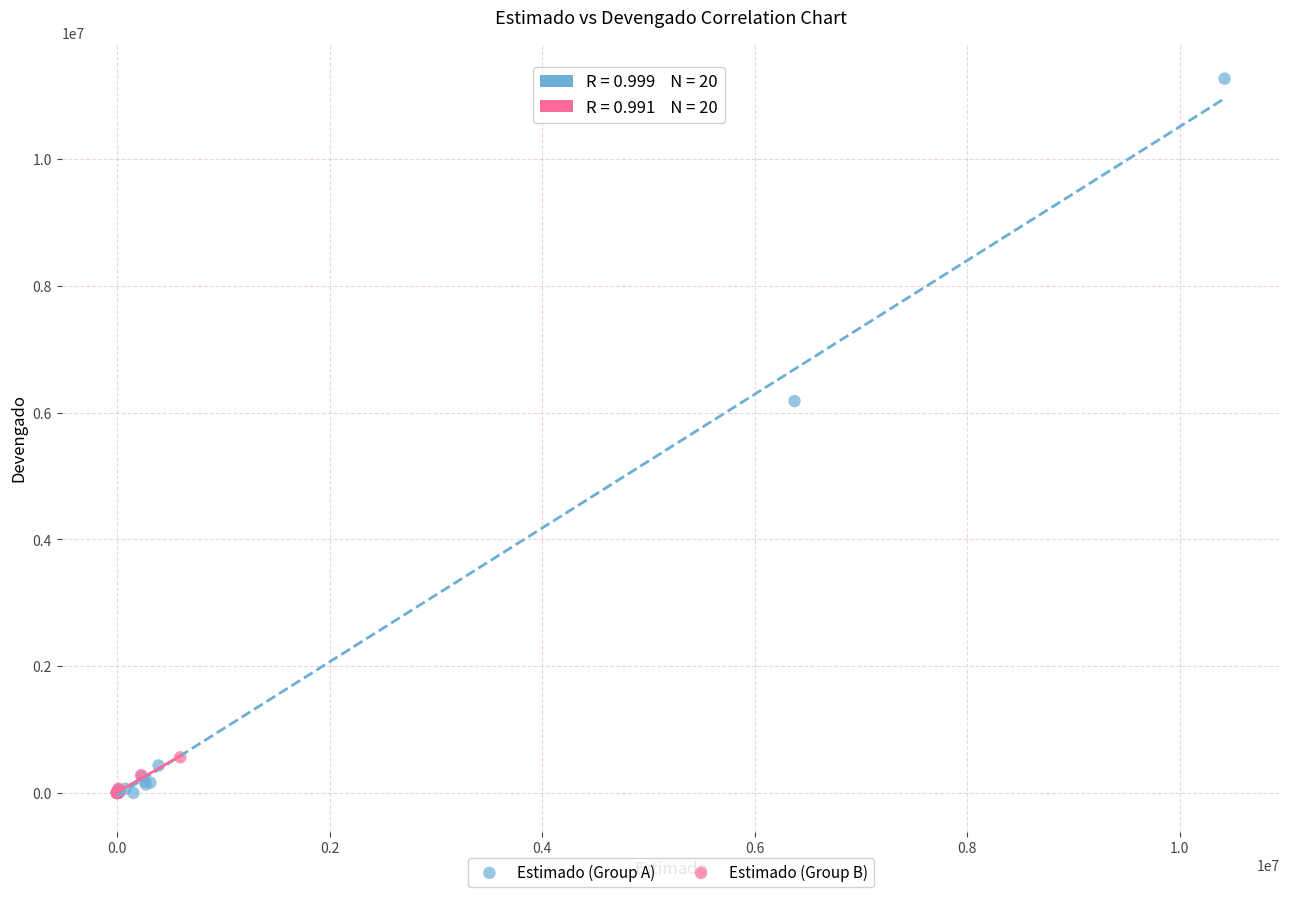

Which series has the widest spread of Y values?

Estimado (Group A)